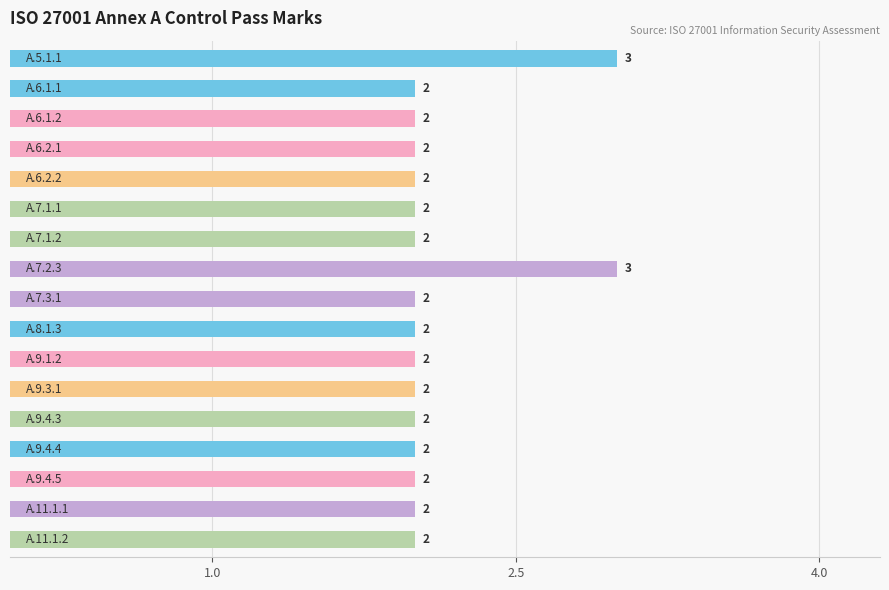

What is the value of the 8th bar from the top?

3